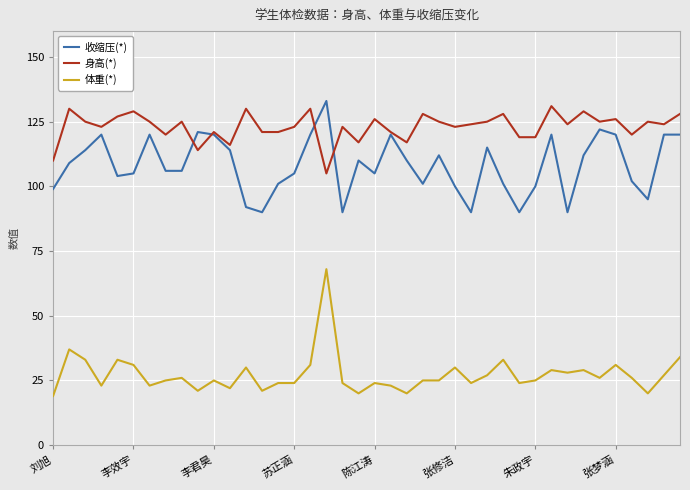

Which series has the widest spread of values?

体重(*)